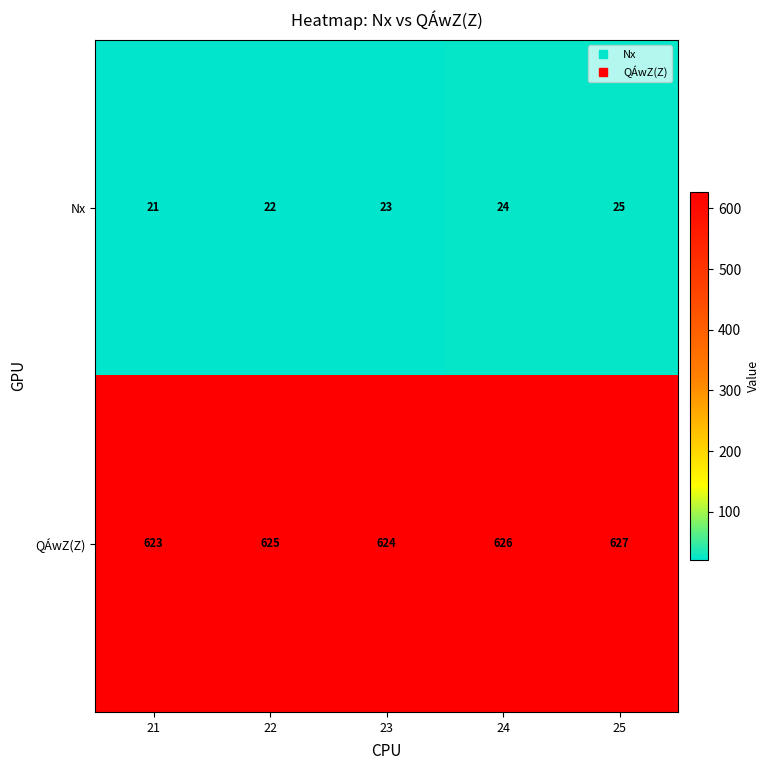

What is the approximate value of QÁwZ(Z) at 21?

623